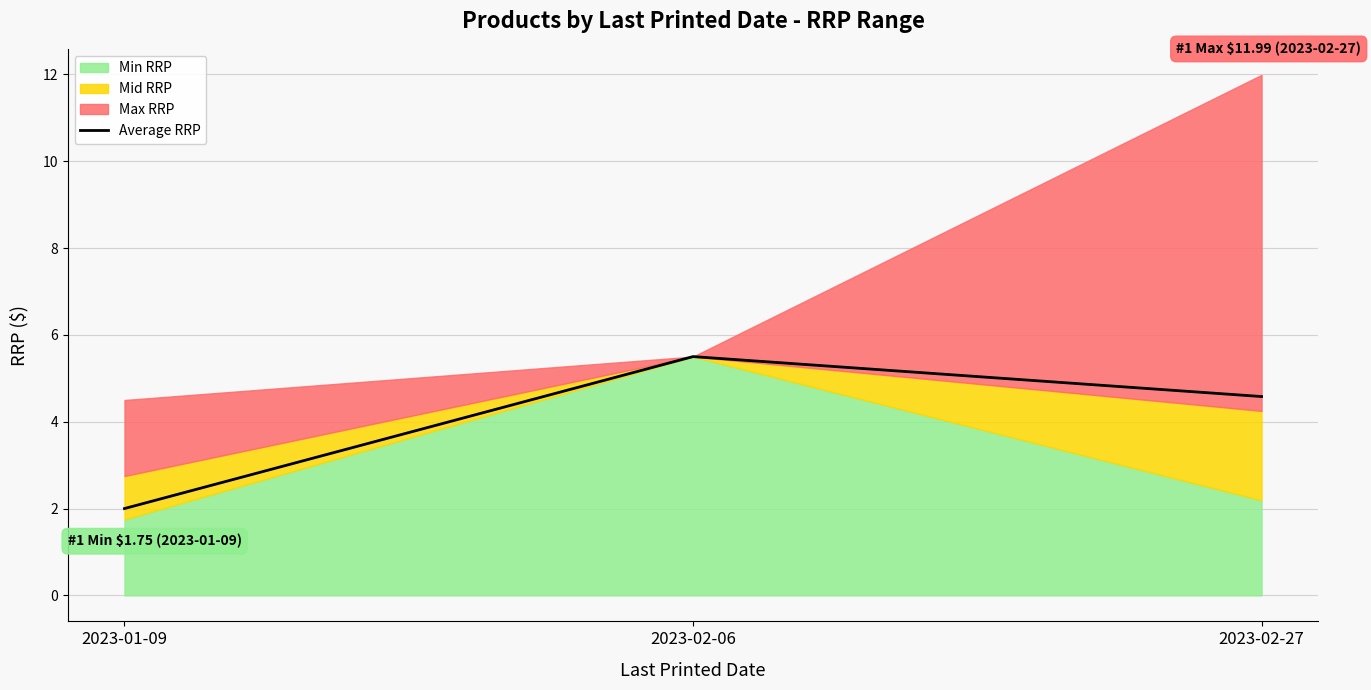

List the labels in order of value, smallest first.

2023-01-09, 2023-02-27, 2023-02-06